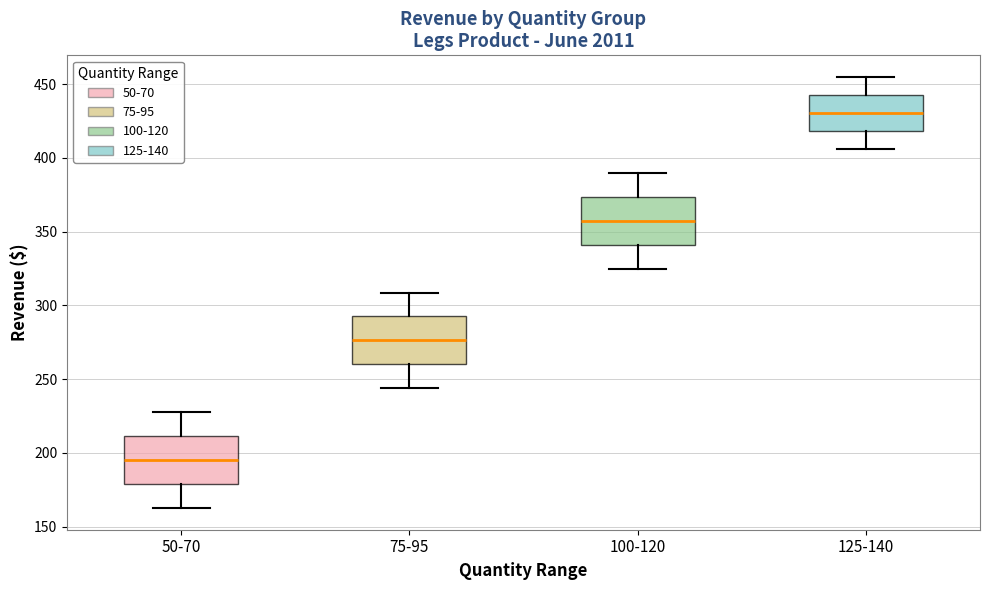

Where is the upper edge of the box for 75-95 on the y-axis? The values are not printed on the chart, so give them approximately, as read against the axis.

295